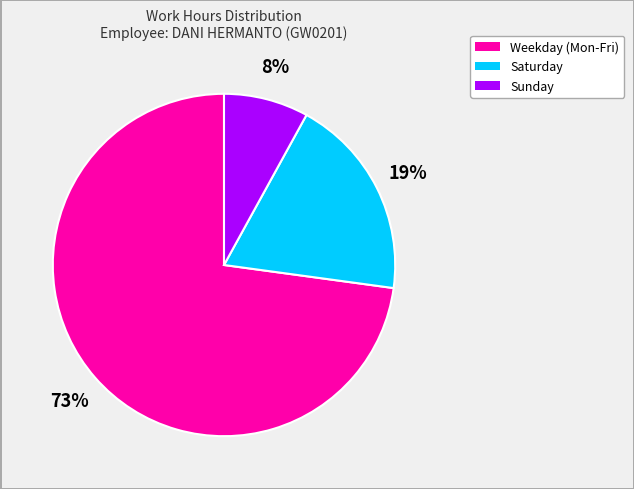

Is there a majority slice in this chart?

Yes